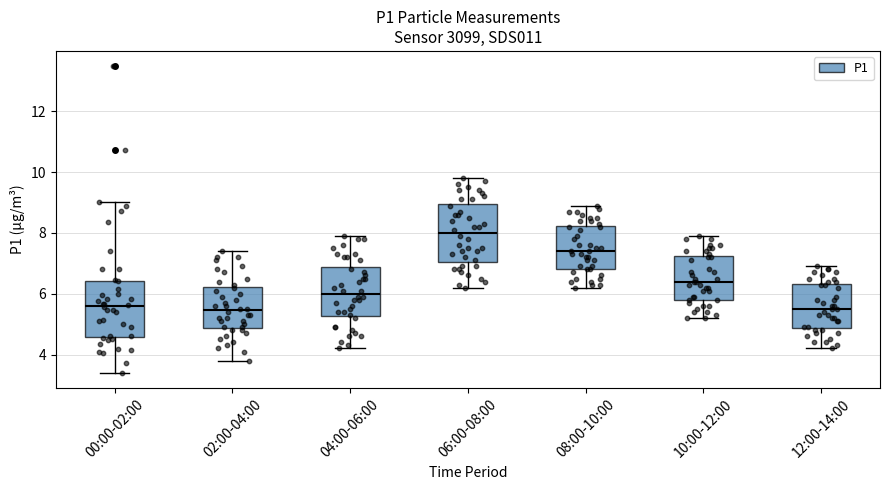

Where does the median line of the box for 10:00-12:00 sit on the y-axis? The values are not printed on the chart, so give them approximately, as read against the axis.

6.4